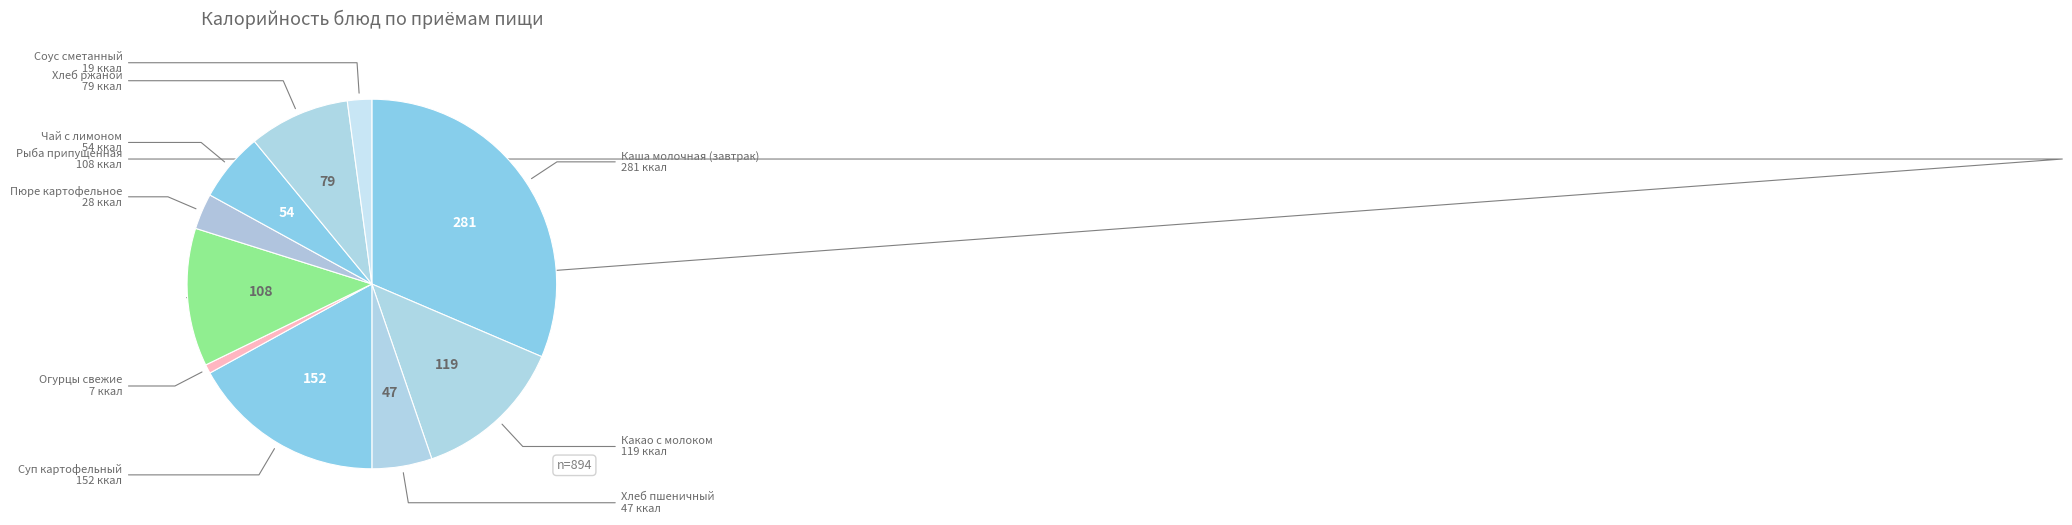

Which category has the biggest portion of the pie?

Каша молочная (завтрак)